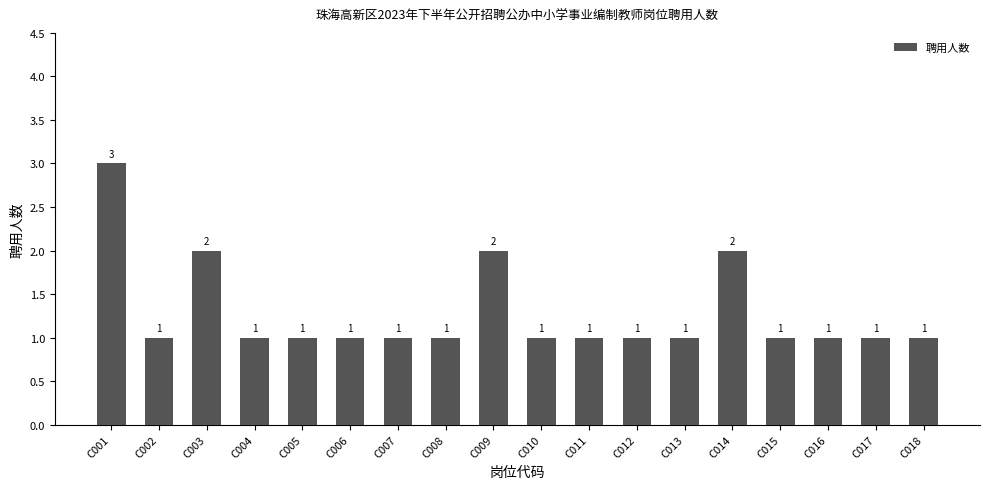

What is the value of the 11th bar from the left?

1